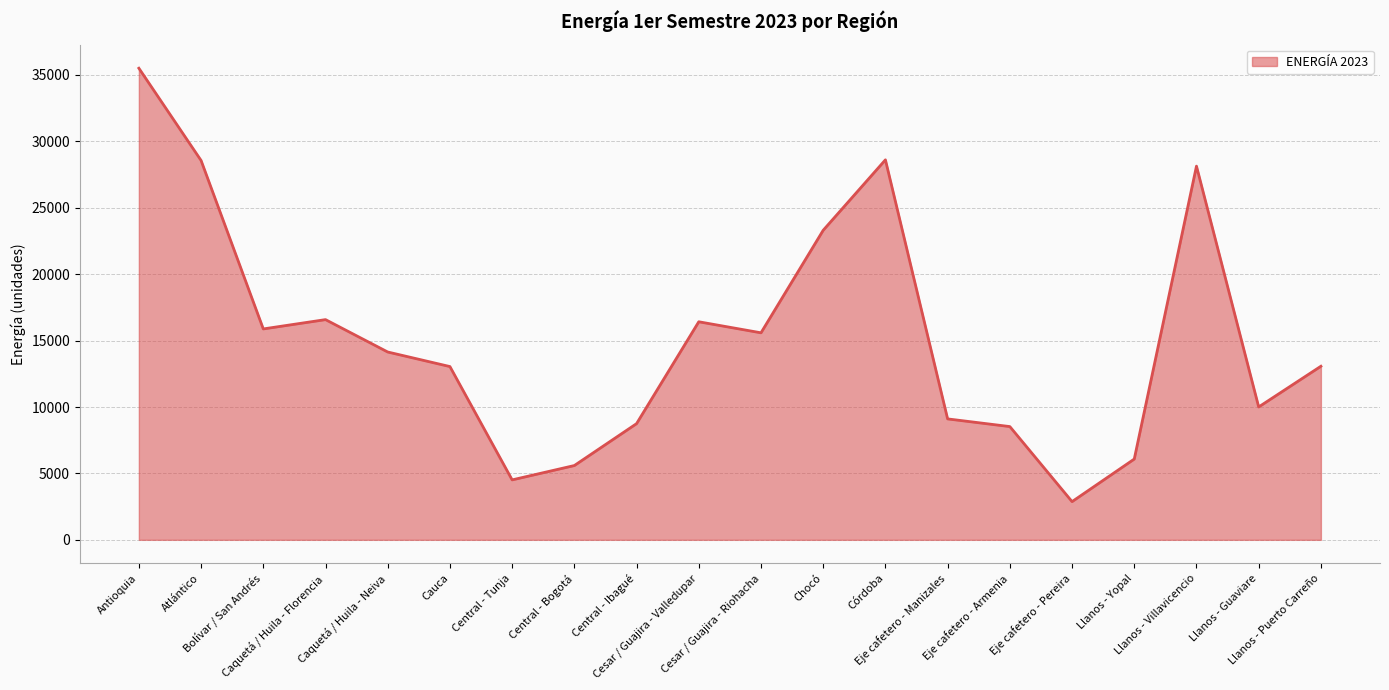

Rank the categories by value from lowest to highest.

Eje cafetero - Pereira, Central - Tunja, Central - Bogotá, Llanos - Yopal, Eje cafetero - Armenia, Central - Ibagué, Eje cafetero - Manizales, Llanos - Guaviare, Cauca, Llanos - Puerto Carreño, Caquetá / Huila - Neiva, Cesar / Guajira - Riohacha, Bolívar / San Andrés, Cesar / Guajira - Valledupar, Caquetá / Huila - Florencia, Chocó, Llanos - Villavicencio, Atlántico, Córdoba, Antioquia